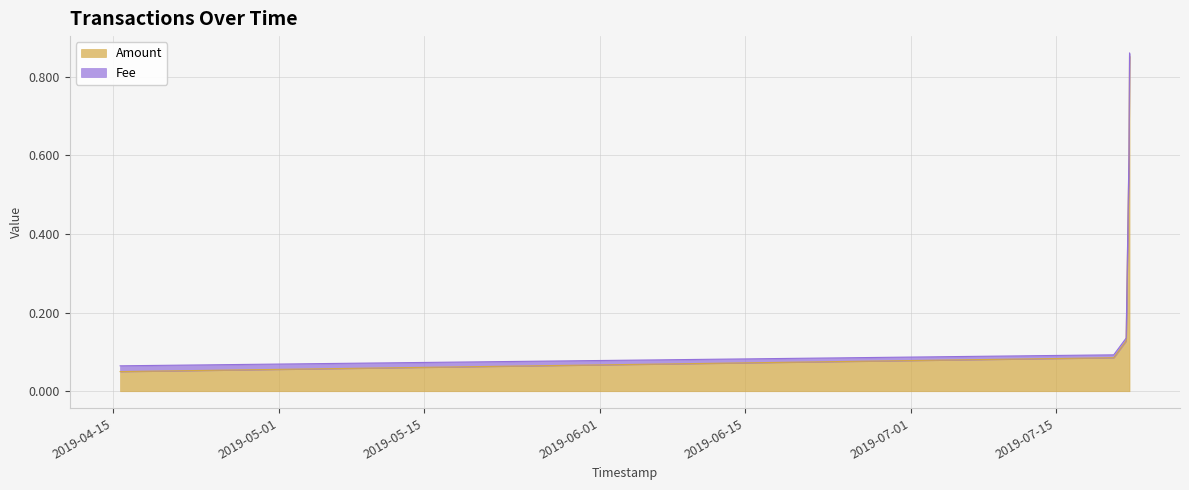

List the labels in order of value, smallest first.

2019-04-15 17:16:50, 2019-07-20 13:54:51, 2019-07-21 18:38:16, 2019-07-22 01:07:47, 2019-07-22 02:29:25